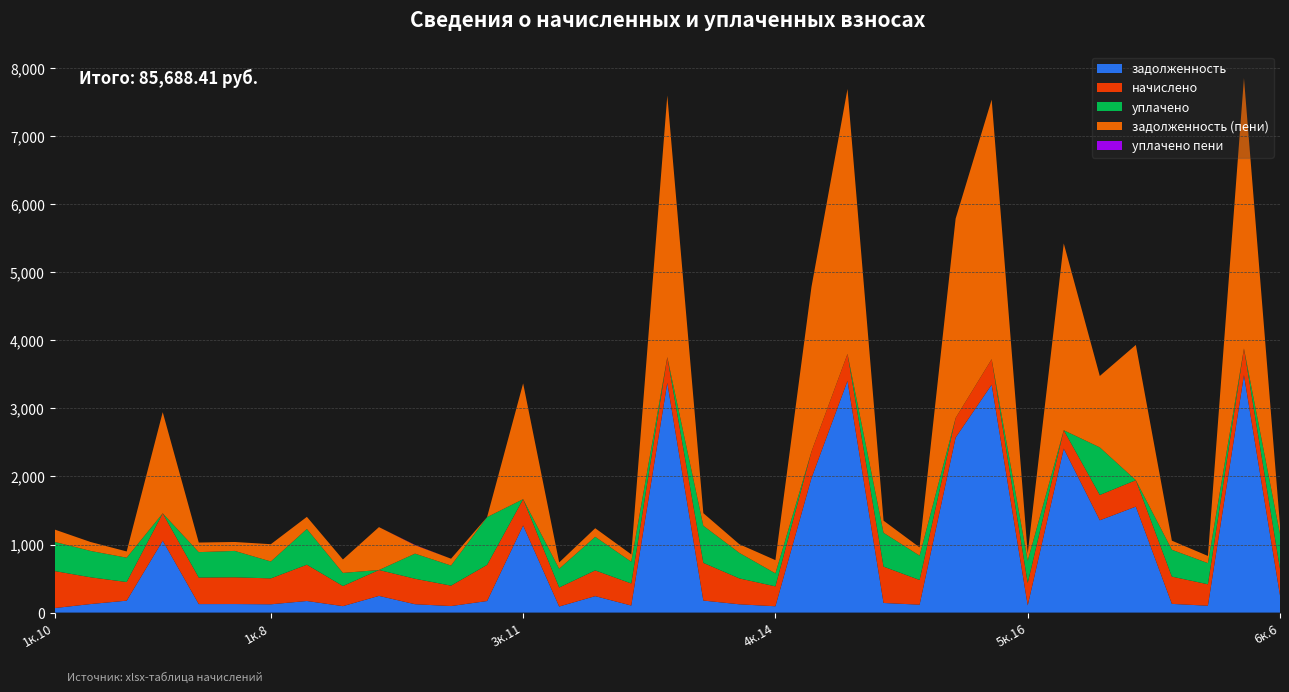

Reading left to right, extract all data points from this chart.

задолженность: 66.2	125.5	175.1	1056.2	124.8	125.6	121.7	170.3	94.5	245.3	122.9	95.8	169.7	1279.6	89.2	241.6	103.6	3375.6	176.8	121.6	92.9	1976.0	3404.8	141.3	116.0	2571.8	3348.5	105.4	2409.7	1356.3	1556.9	127.9	100.7	3489.3	252.0
начислено: 544.1	392.9	274.1	402.6	389.9	393.1	380.8	533.1	295.7	380.6	374.3	300.0	531.4	387.3	279.3	378.2	324.2	378.2	553.6	380.6	292.5	390.1	396.4	534.2	363.1	288.1	375.2	330.1	270.0	371.5	388.8	400.5	315.4	391.0	391.0
уплачено: 428.9	387.4	357.9	0.0	373.6	387.7	248.6	525.7	193.0	0.0	369.1	295.9	702.0	0.0	275.4	493.8	319.7	0.0	545.9	375.3	191.0	0.0	0.0	497.4	358.1	0.0	0.0	325.5	0.0	700.0	0.0	394.9	311.0	0.0	510.4
задолженность (пени): 181.4	131.0	91.4	1486.3	141.1	131.0	253.9	177.7	197.1	630.2	124.8	100.0	0.0	1700.9	93.1	126.1	108.1	3844.6	184.5	126.9	194.4	2418.9	3892.7	178.1	121.0	2929.1	3813.7	110.0	2744.5	1048.9	1987.3	133.5	105.1	3974.1	130.3
уплачено пени: 0.0	0.0	0.0	0.0	0.0	0.0	0.0	0.0	0.0	0.0	3.3	0.0	0.0	0.0	0.0	0.0	0.0	0.0	0.0	0.0	0.0	0.0	0.0	0.0	0.0	0.0	0.0	0.0	0.0	0.0	0.0	0.0	0.0	0.0	2.2